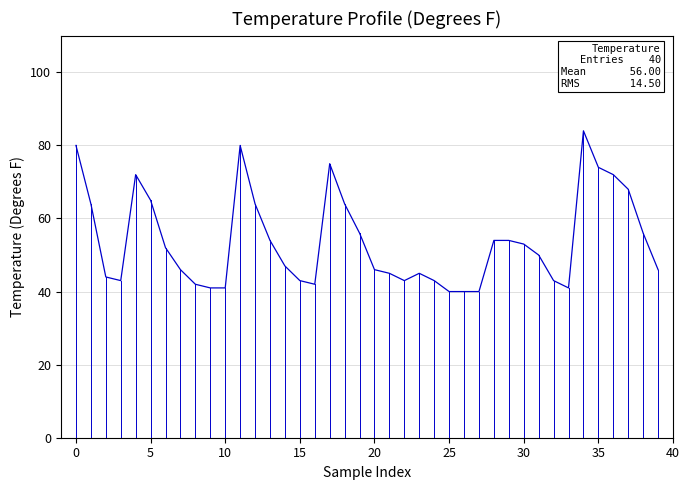

What is the minimum value shown in the chart?

40